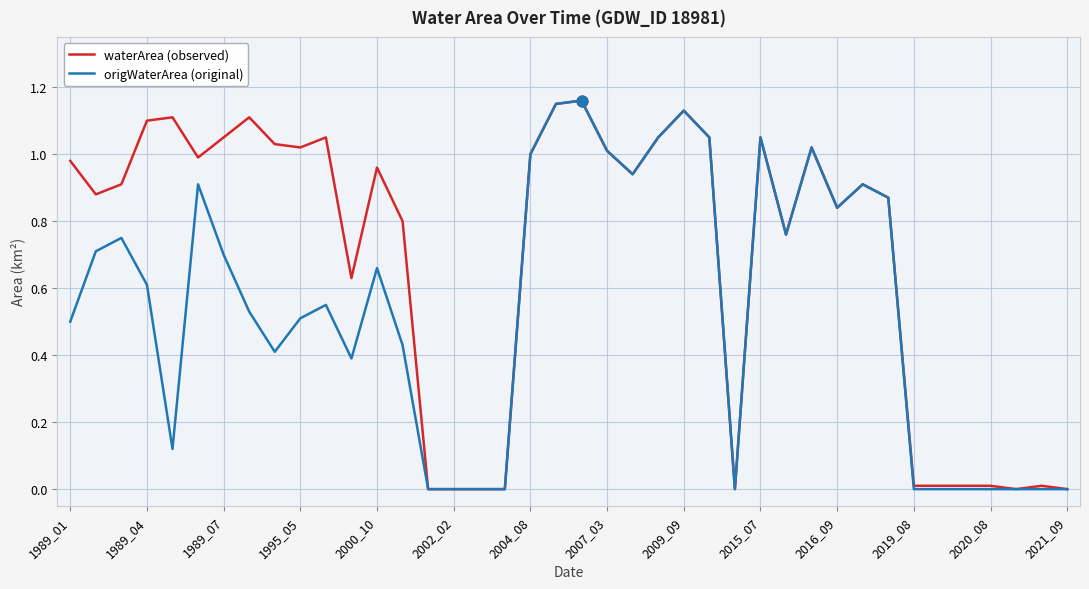

Which series has the largest total across all categories?

waterArea (observed)